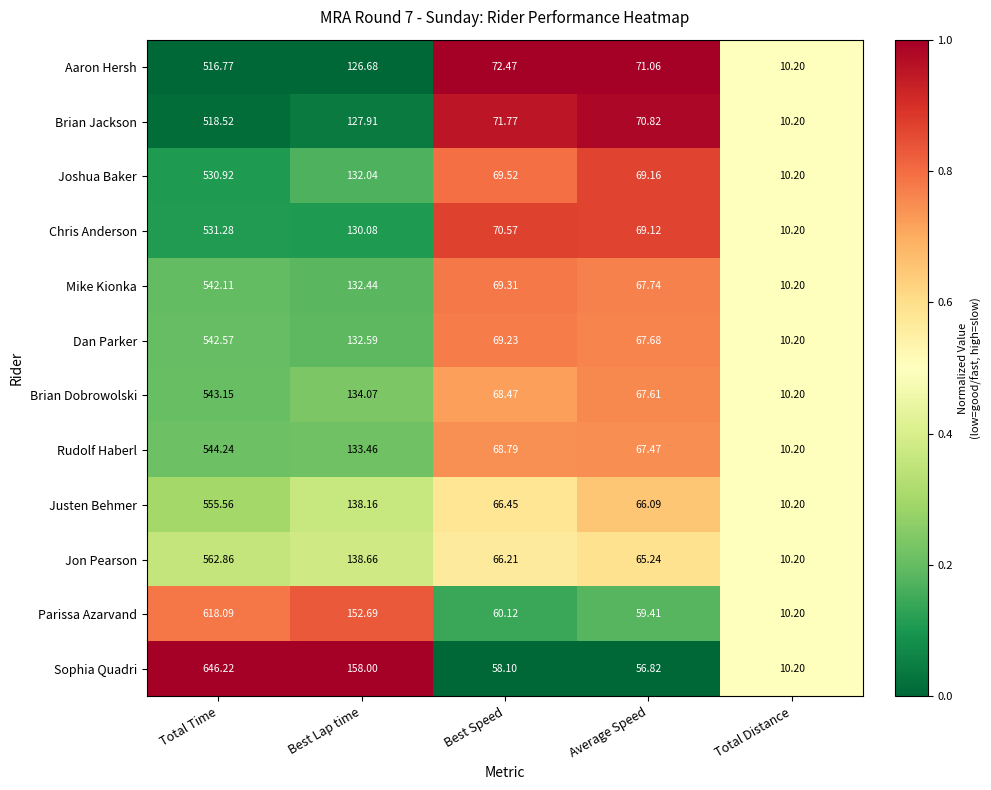

Which series has the widest spread of values?

Sophia Quadri